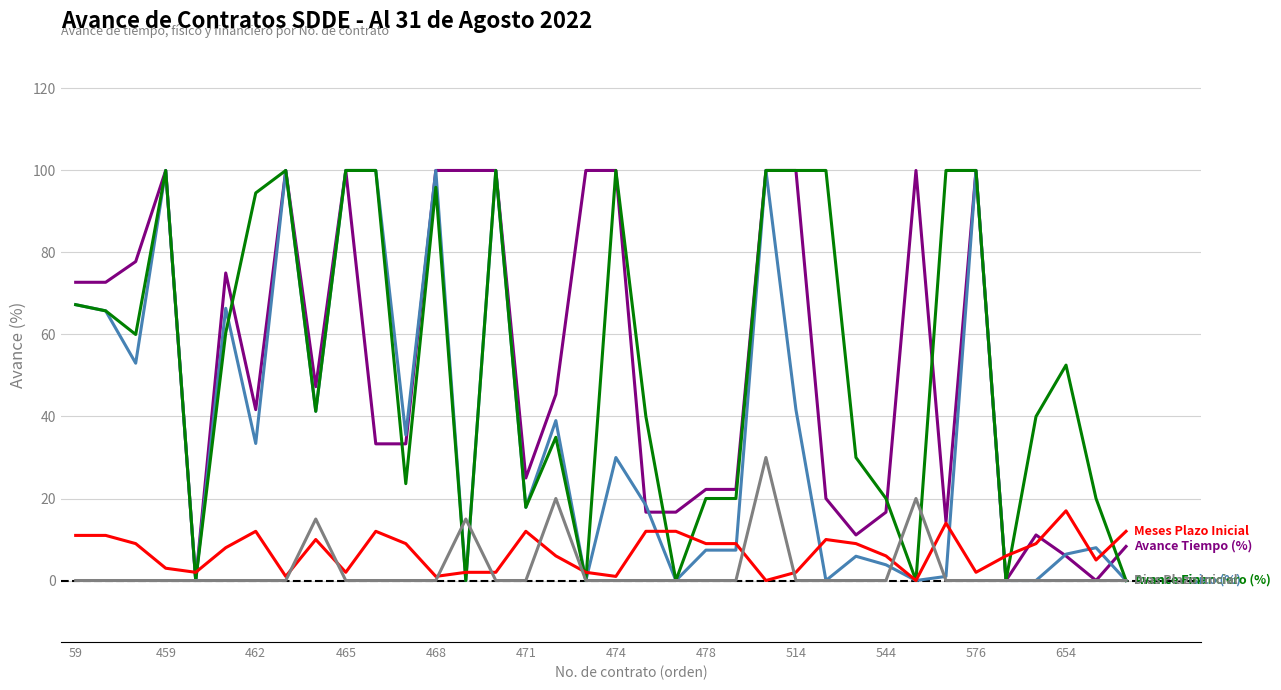

What is the maximum value shown in the chart?

100.0